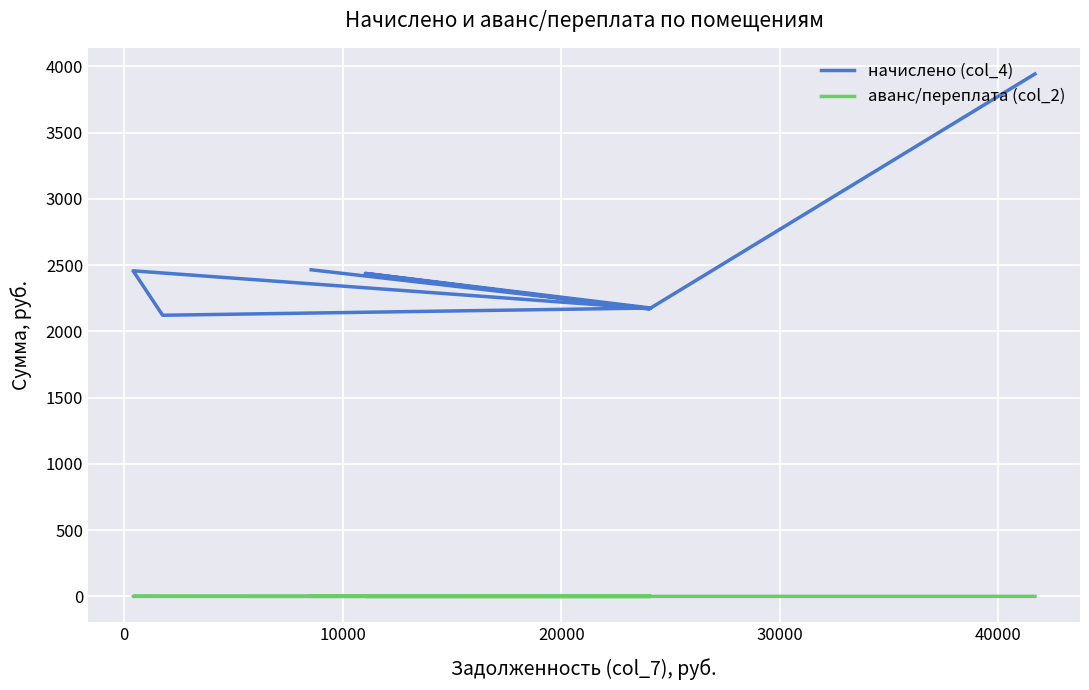

Reading right to left, what are all the values shown in this chart?

начислено (col_4): 2464.8	2172.3	2457.0	2121.6	2176.2	2437.5	2168.4	3942.9
аванс/переплата (col_2): 0.0	0.0	0.3	0.0	0.0	0.0	0.0	0.0